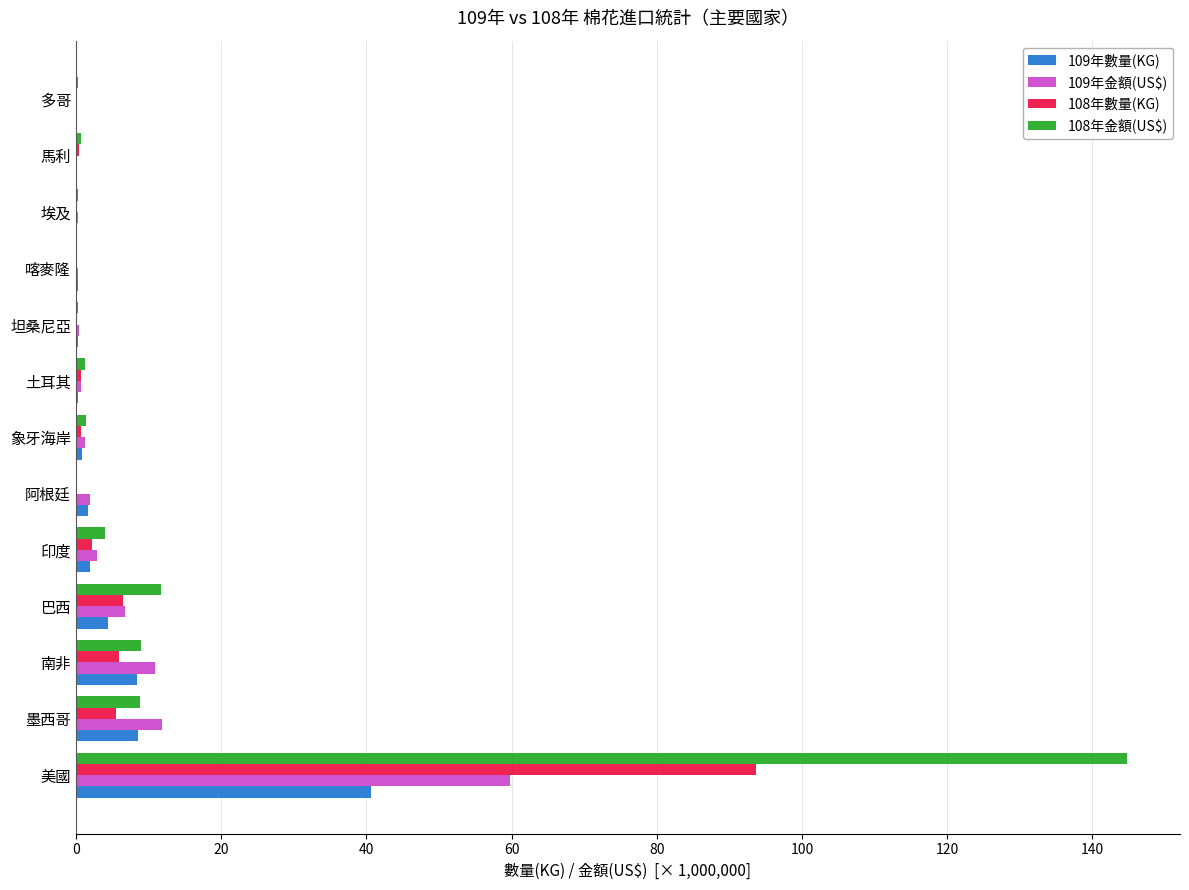

True or false: 109年金額(US$) has a value of 10.9 at 南非.

True